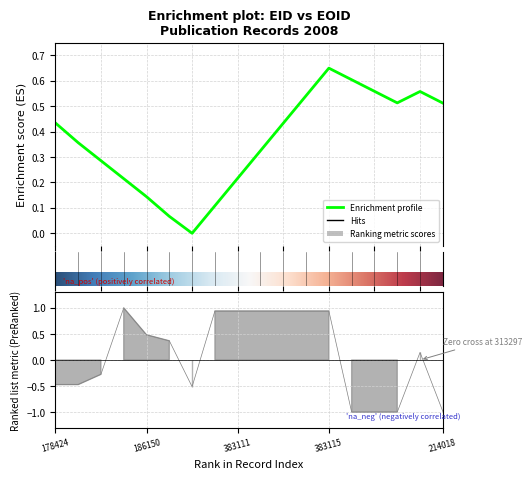

Between 186144 and 383111, which is larger?

383111